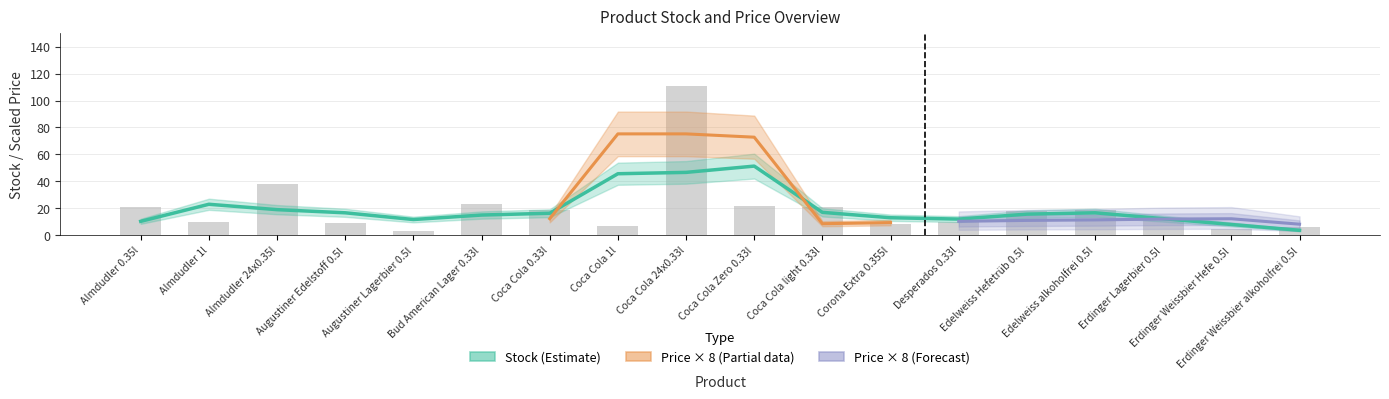

Which has a higher value, Almdudler 24x0.35l or Coca Cola light 0.33l?

Almdudler 24x0.35l